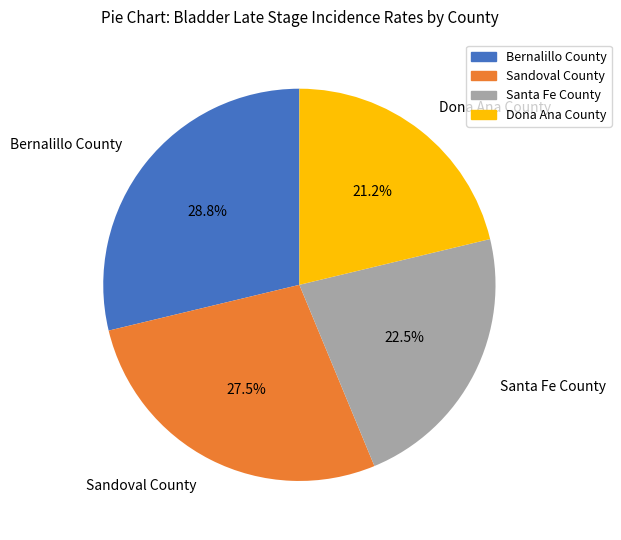

Is it true that Sandoval County is 39% of the pie?

False